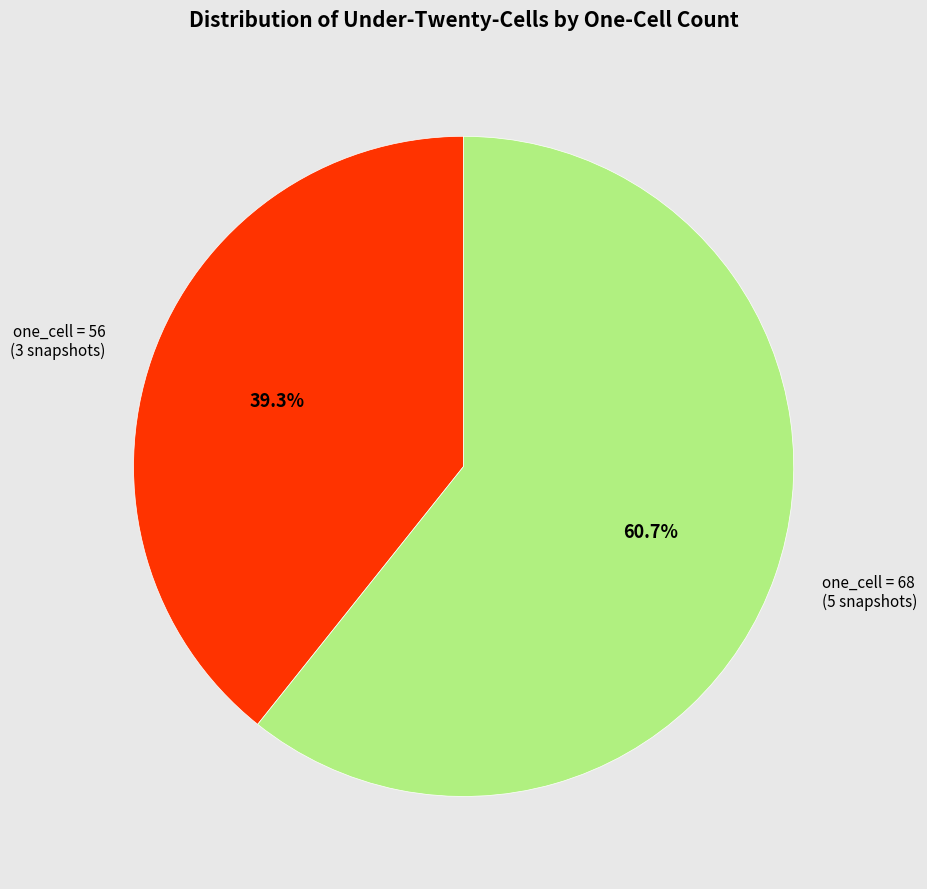

Is there any slice that represents more than half of the pie?

Yes